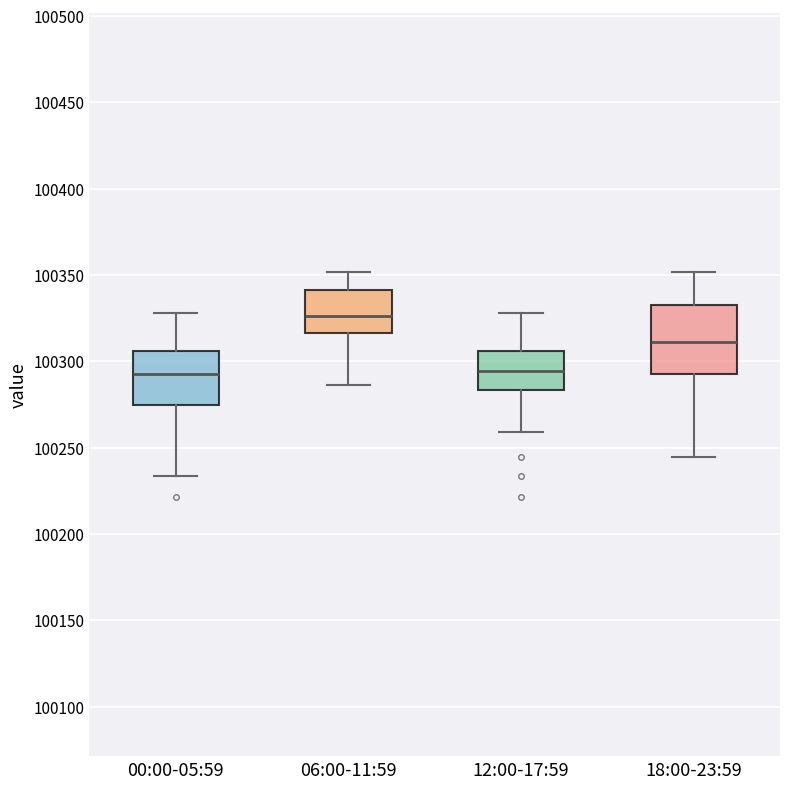

Reading left to right, read every box against the y-axis: the position of its median line, the range the box covers, and the ends of its whiskers. The values are not printed on the chart, so give them approximately, as read against the axis.

00:00-05:59: median 100295, box 100275 to 100305, whiskers 100235 to 100330
06:00-11:59: median 100325, box 100315 to 100340, whiskers 100285 to 100350
12:00-17:59: median 100295, box 100285 to 100305, whiskers 100260 to 100330
18:00-23:59: median 100310, box 100295 to 100335, whiskers 100245 to 100350